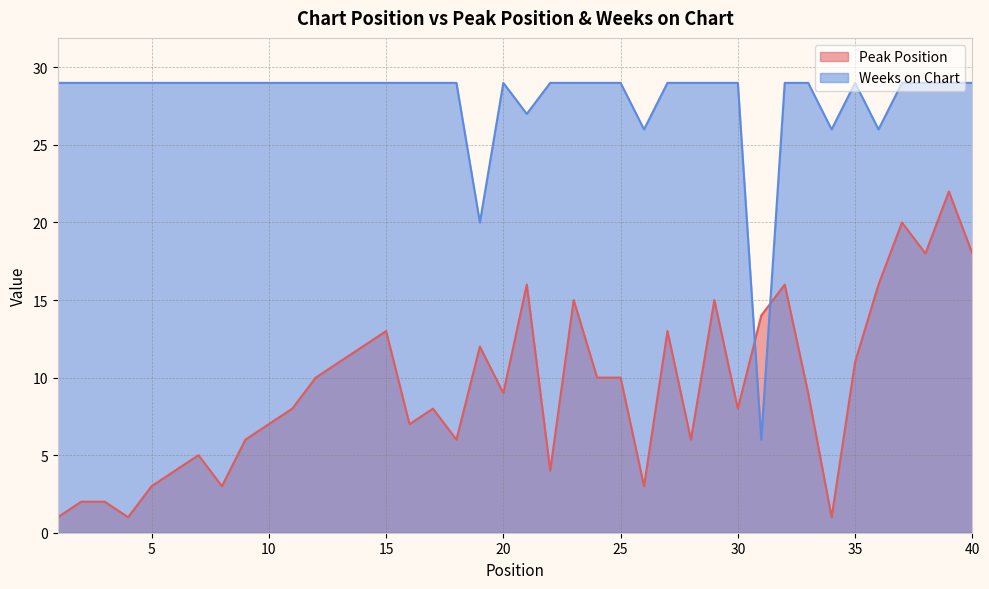

What is the spread (max minus min) of values at 20?

20